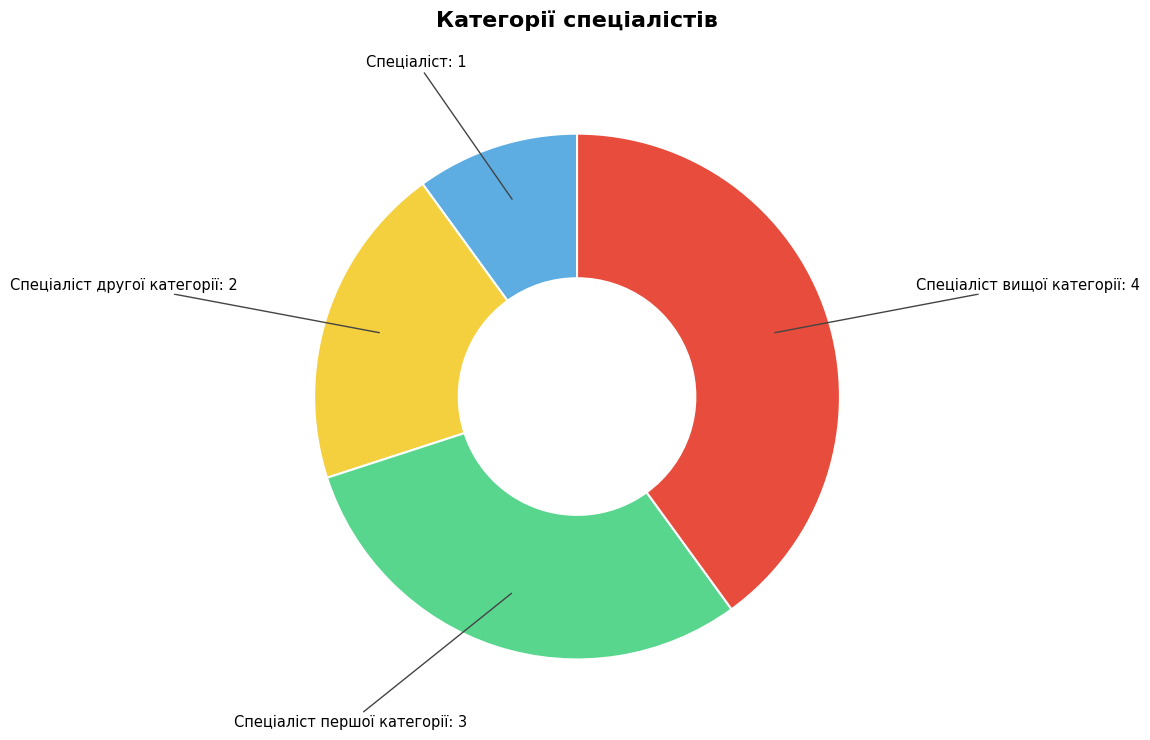

Which has a higher value, Спеціаліст вищої категорії or Спеціаліст першої категорії?

Спеціаліст вищої категорії